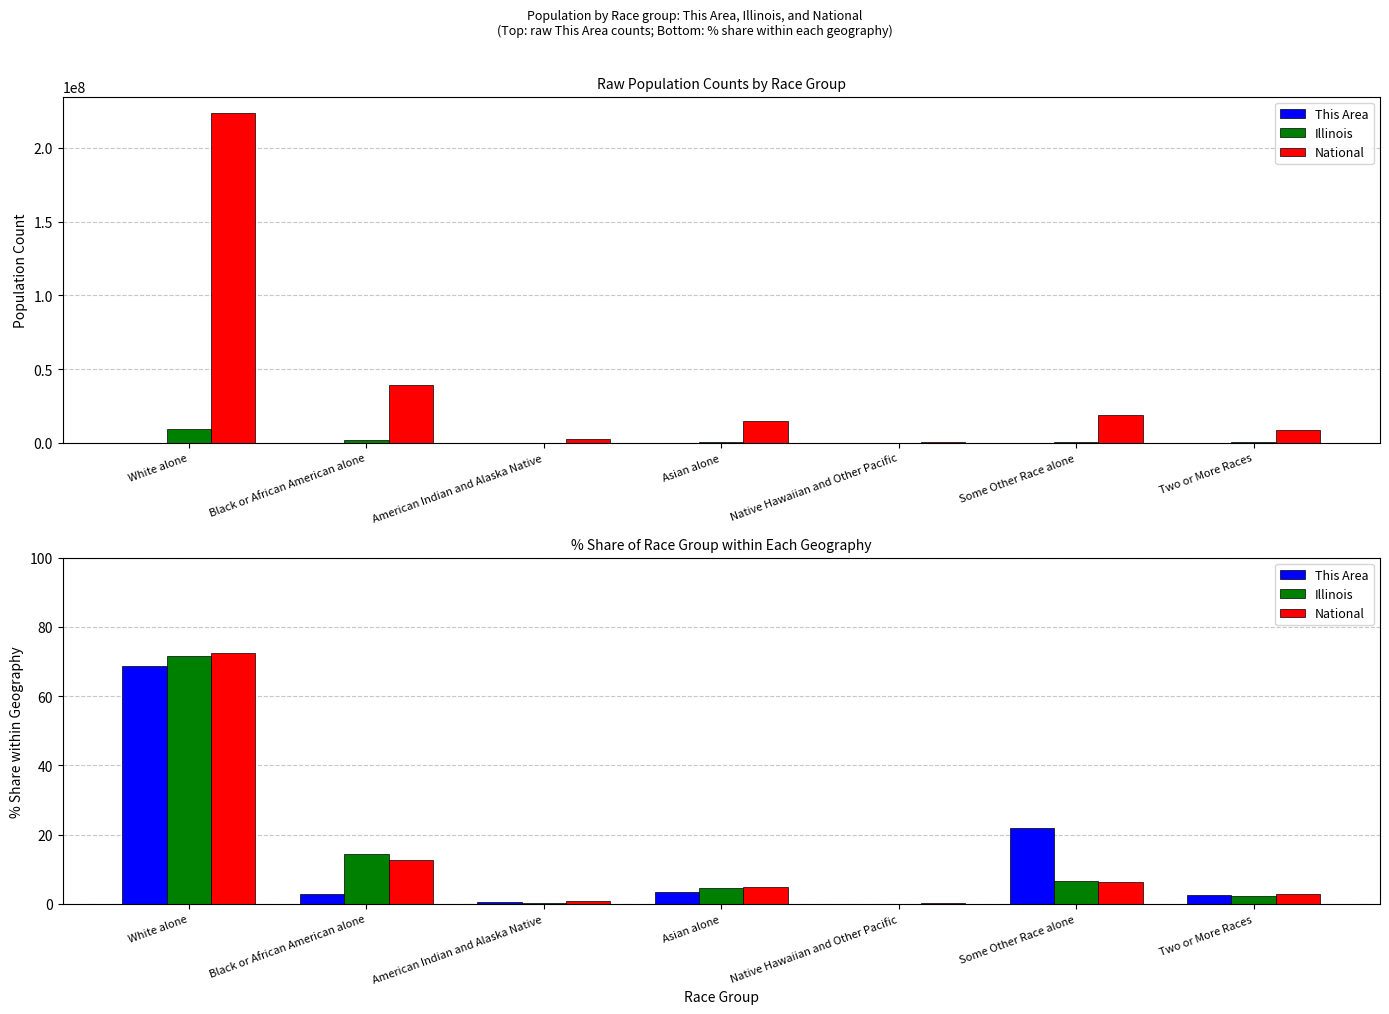

True or false: National has a value of 1.4 at American Indian and Alaska Native.

False